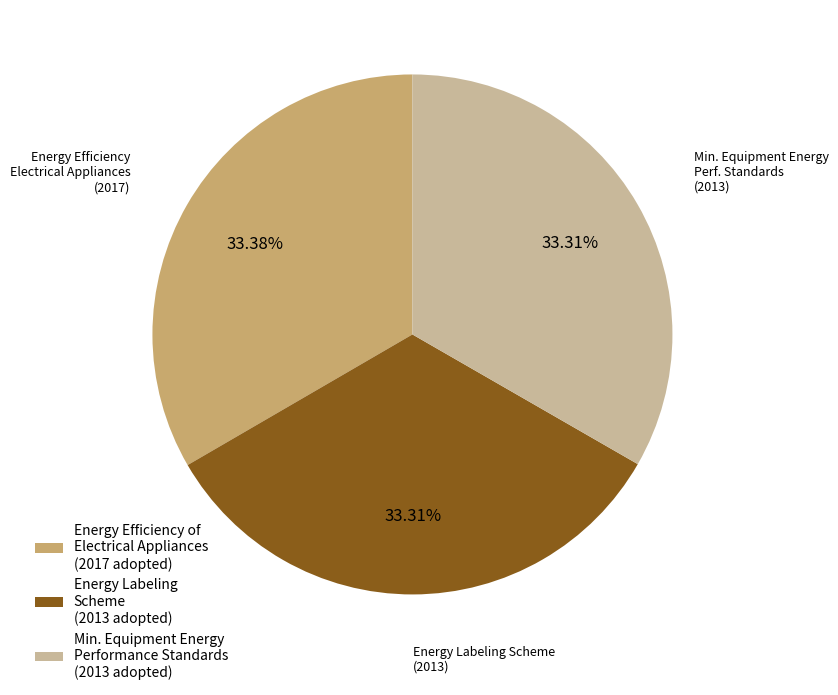

Combined, do Energy Efficiency of Electrical Appliances (2017 adopted) and Min. Equipment Energy Performance Standards (2013 adopted) account for over 50%?

Yes